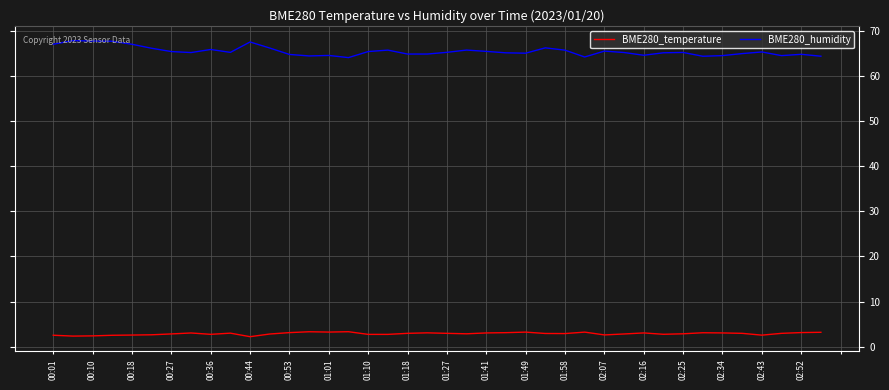

List the series in order of their peak value, lowest first.

BME280_temperature, BME280_humidity